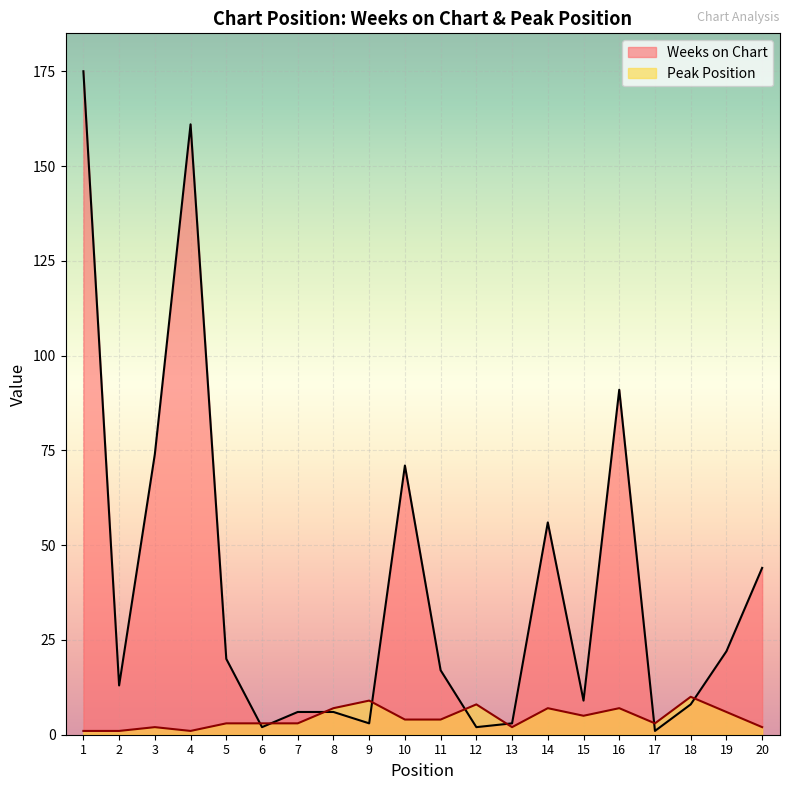

How many lines are shown in the chart?

2